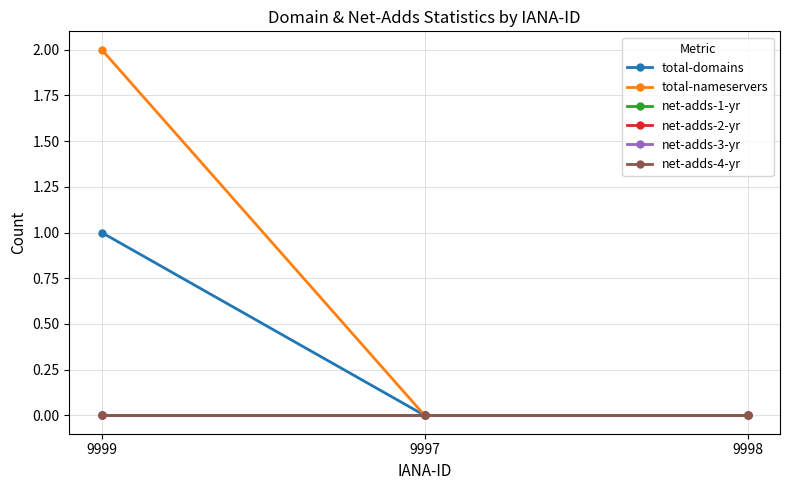

Does the chart have visible grid lines?

Yes